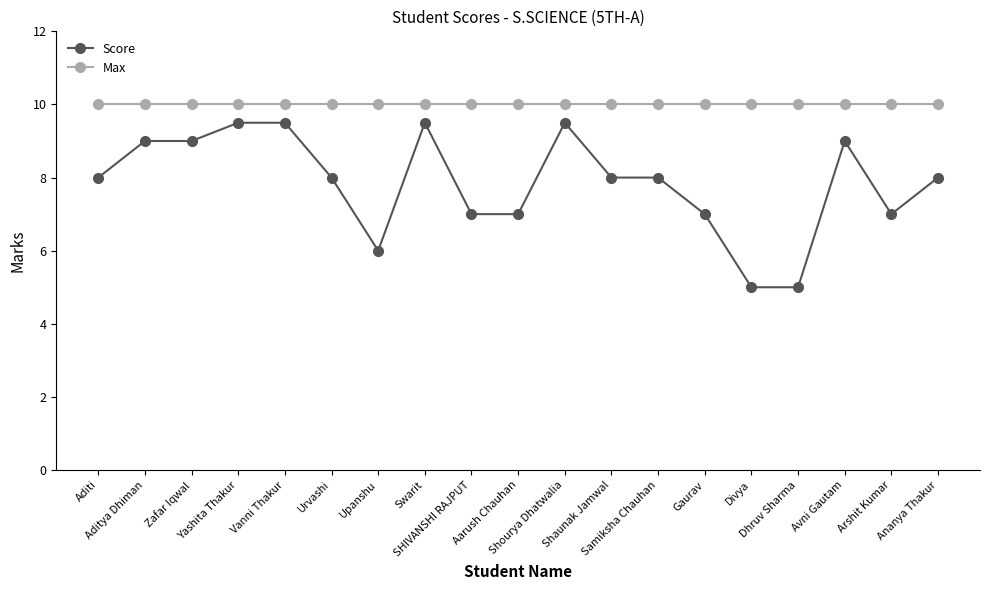

What is the label of the 14th point from the left?

Gaurav